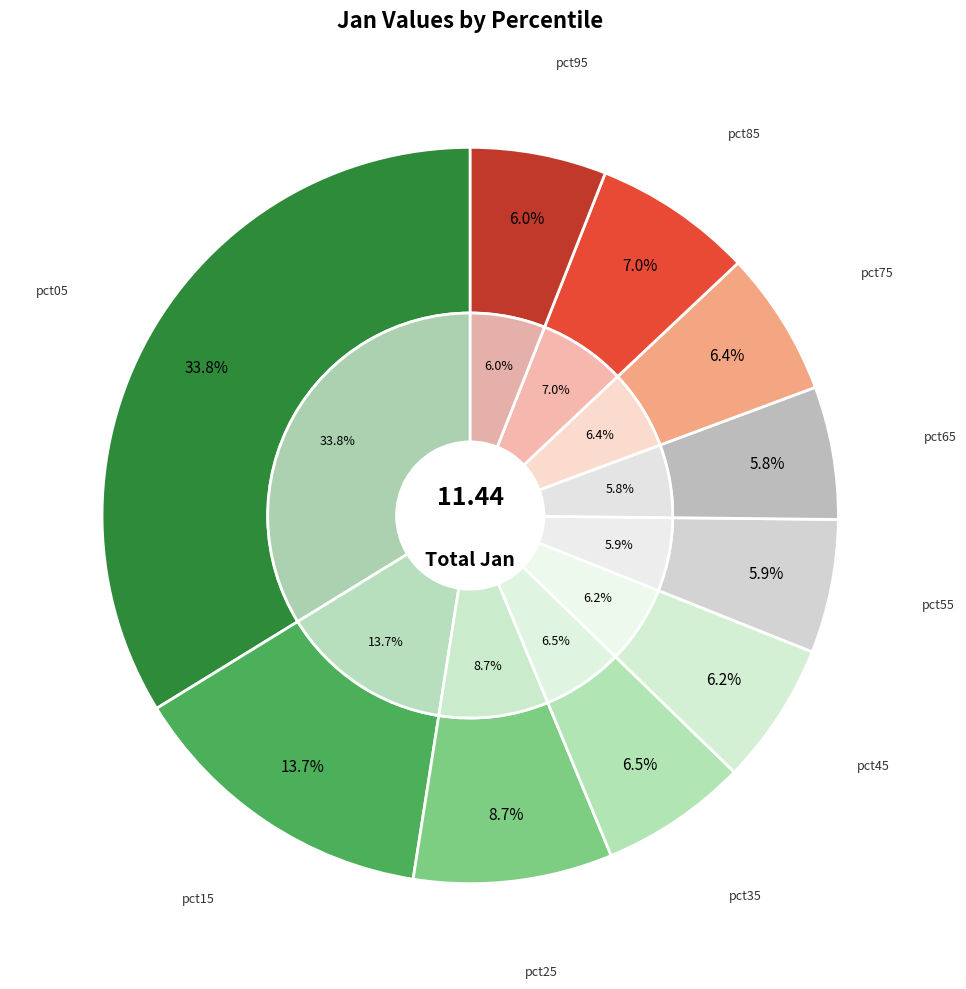

To the nearest percent, what is the difference between the pct15 and pct05 slice percentages?

20%